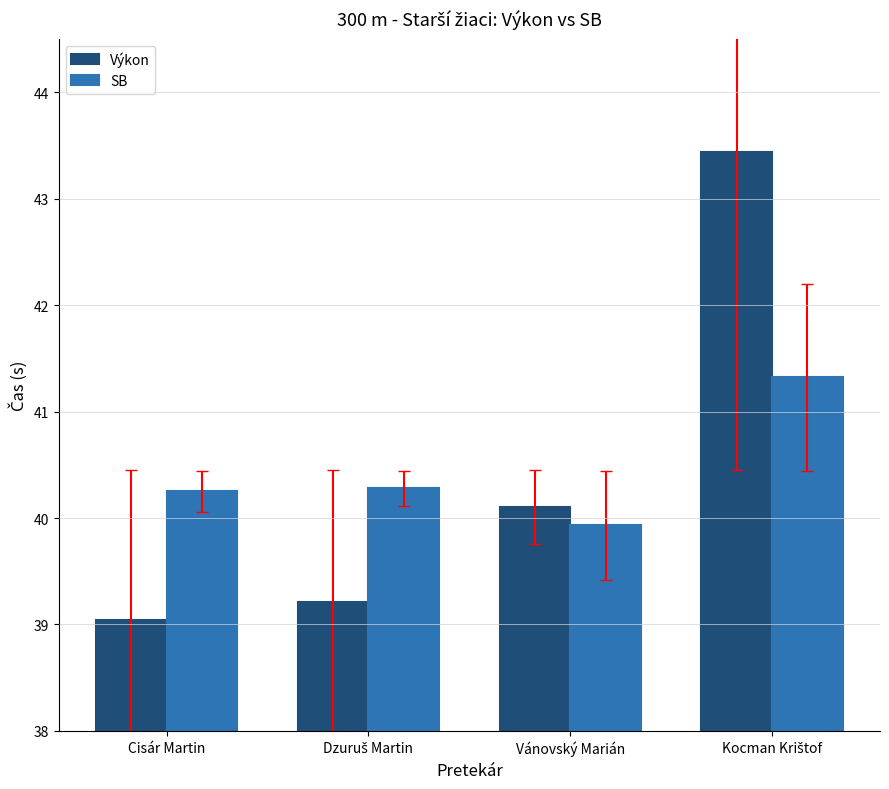

What is the value of the SB bar at the 4th from the left?

41.3